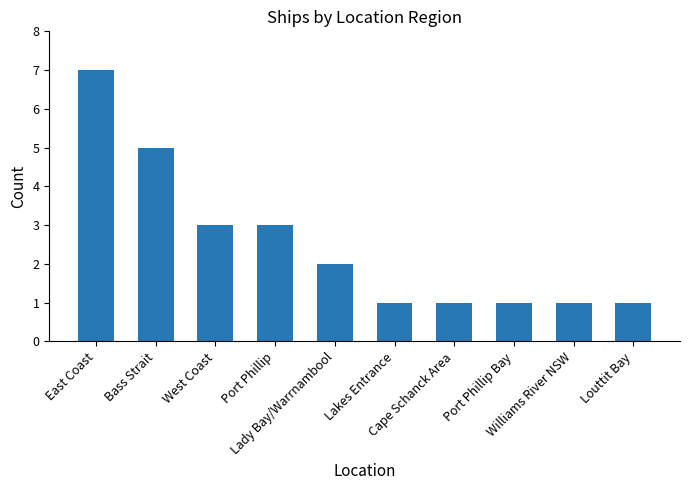

At which category does the chart reach its peak across all series?

East Coast